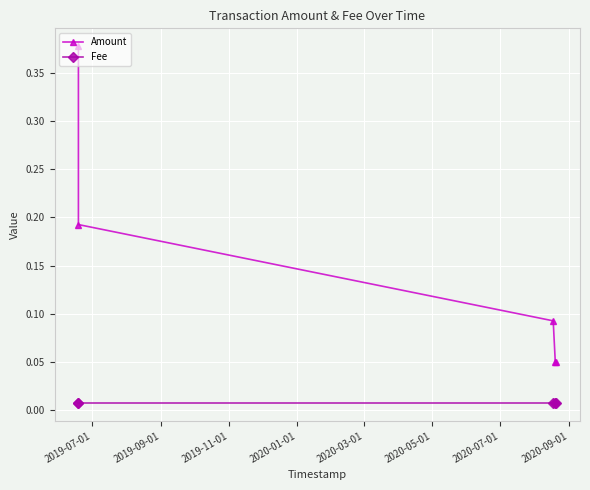

What value does the Amount series have at 2020-03-01?

0.1